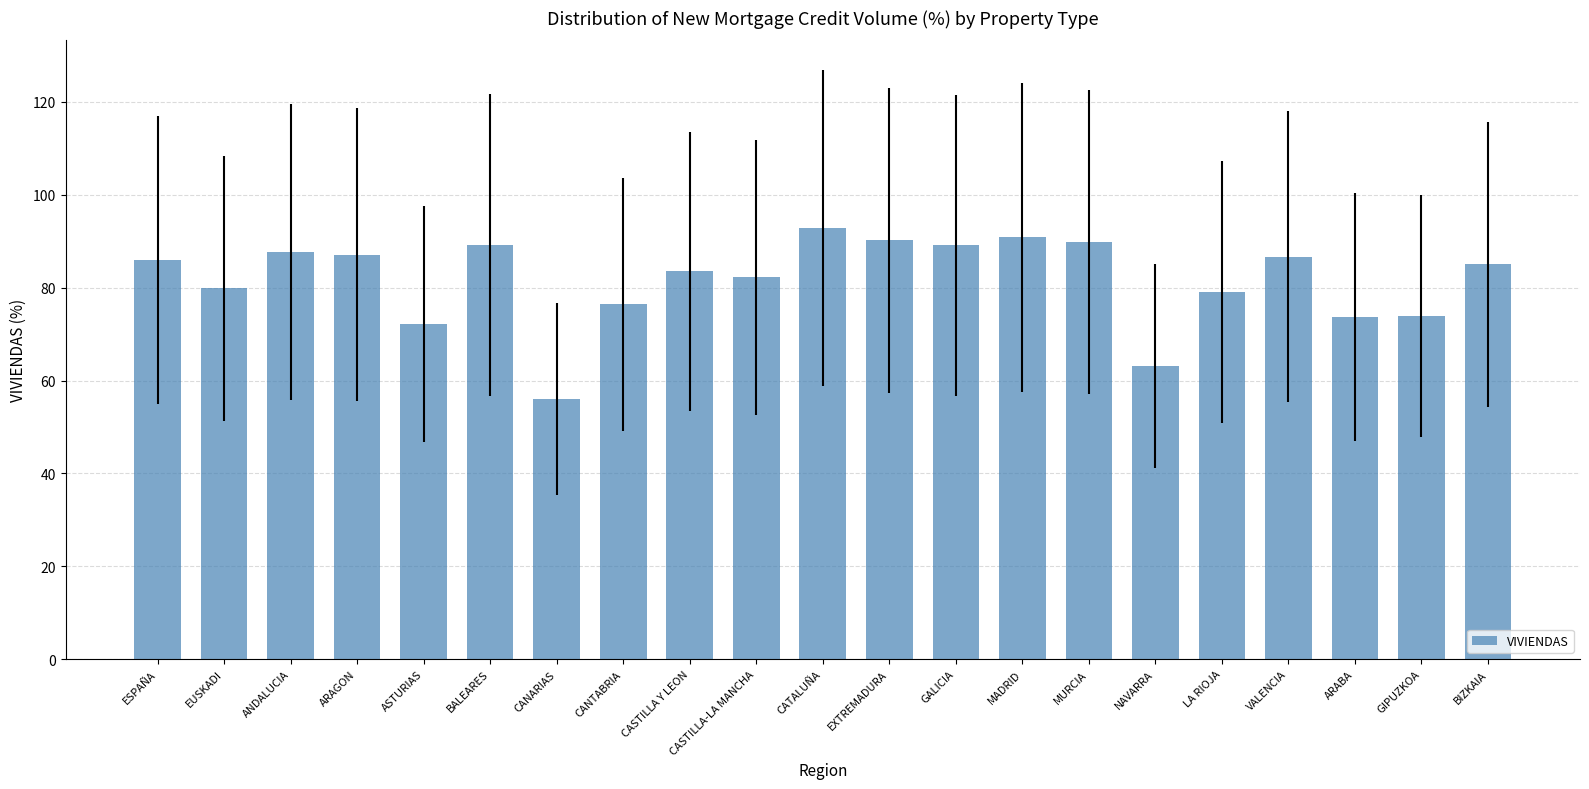

The chart shows a value of 56.0 at CANARIAS. True or false?

True